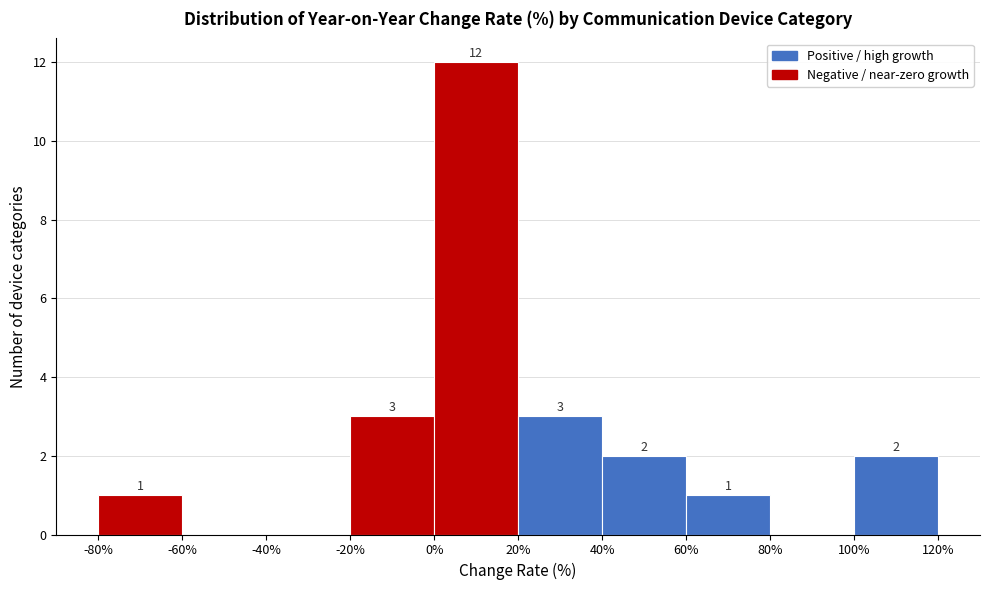

Over which range of the x-axis is the bar tallest?

0% to 20%